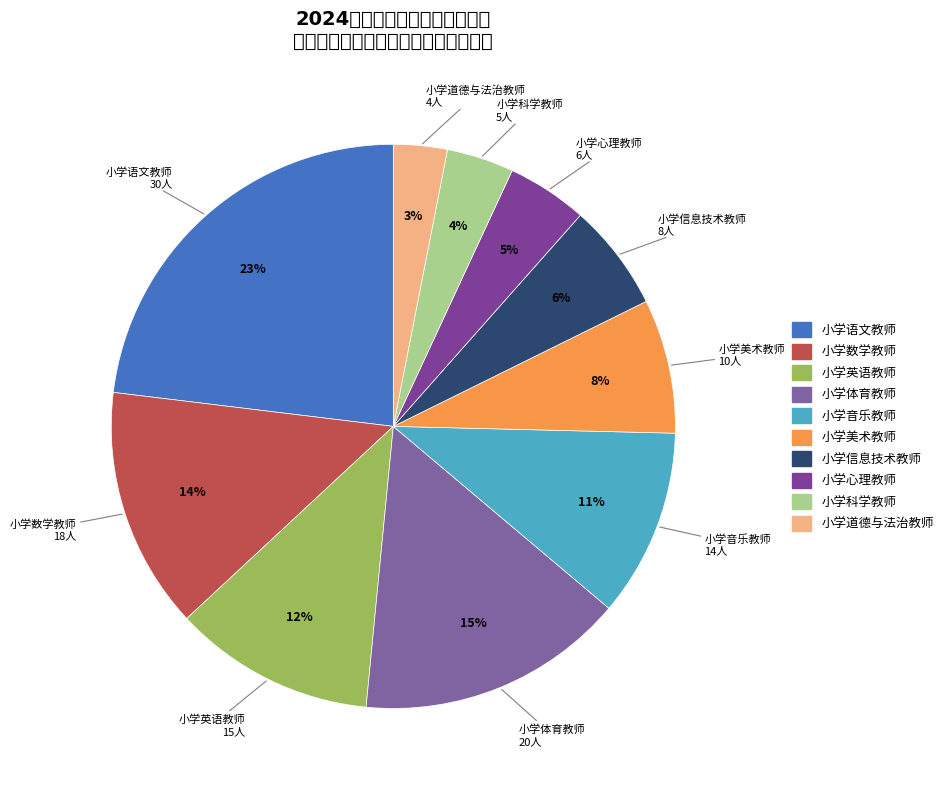

What percentage do 小学英语教师 and 小学数学教师 together represent?

25.4%